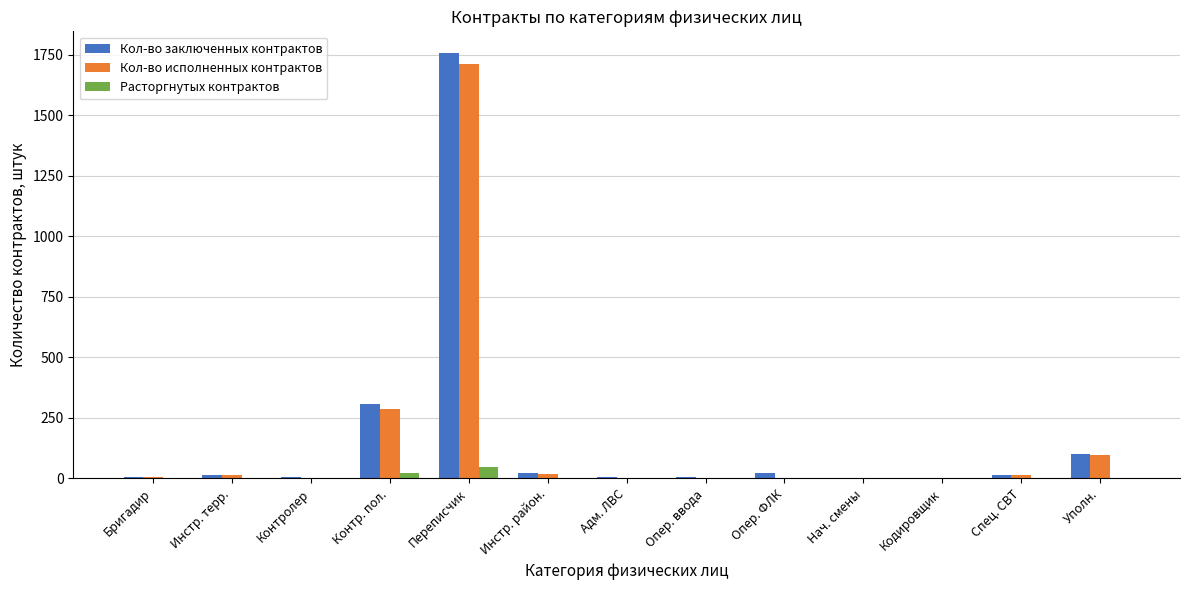

True or false: Кол-во заключенных контрактов has a value of 511 at Контр. пол..

False